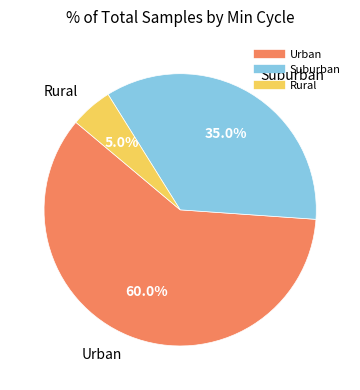

Is there a majority slice in this chart?

Yes